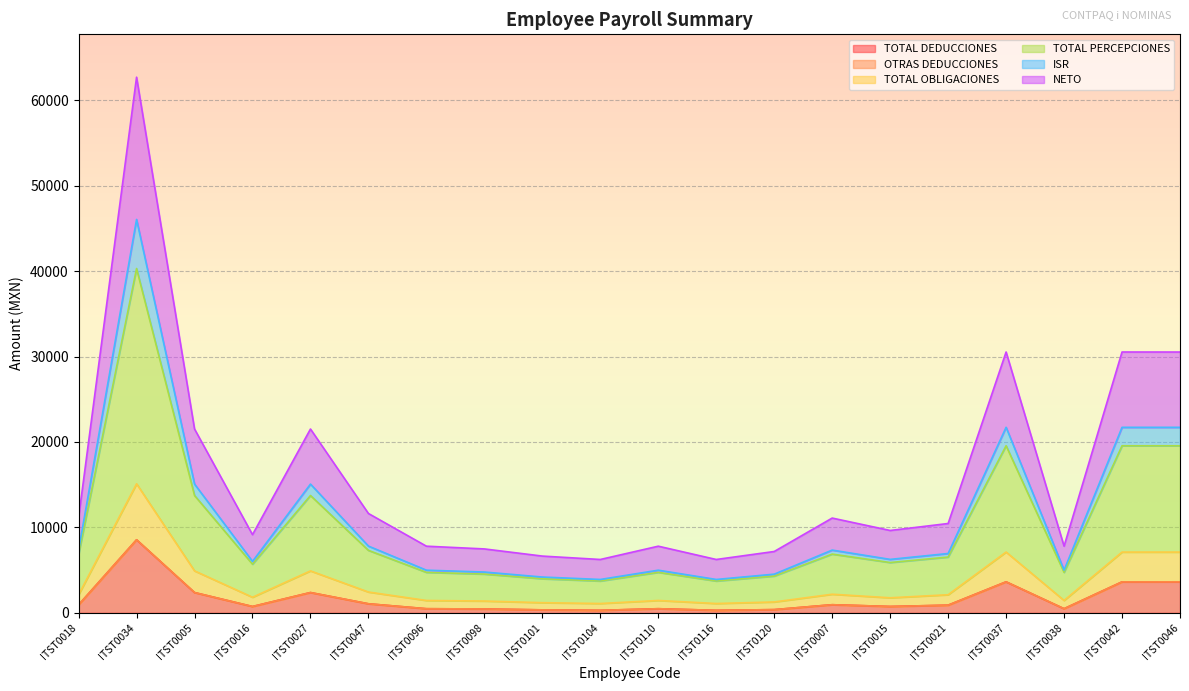

What is the highest value of the TOTAL DEDUCCIONES series?

8551.9